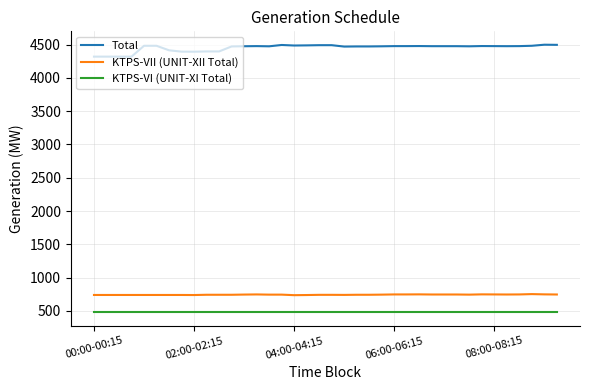

Which series has the widest spread of values?

Total